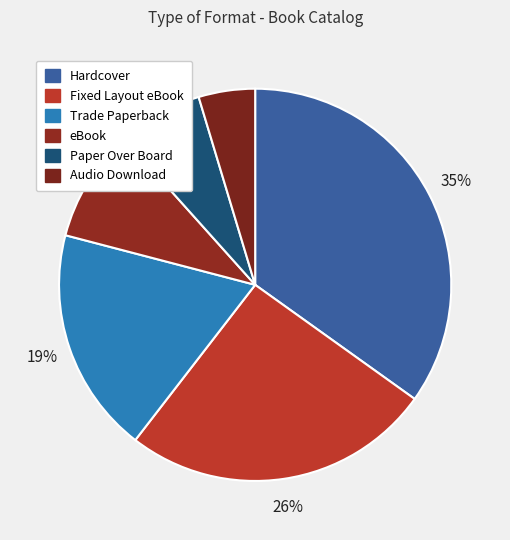

What is the change in value from eBook to Audio Download?

-2